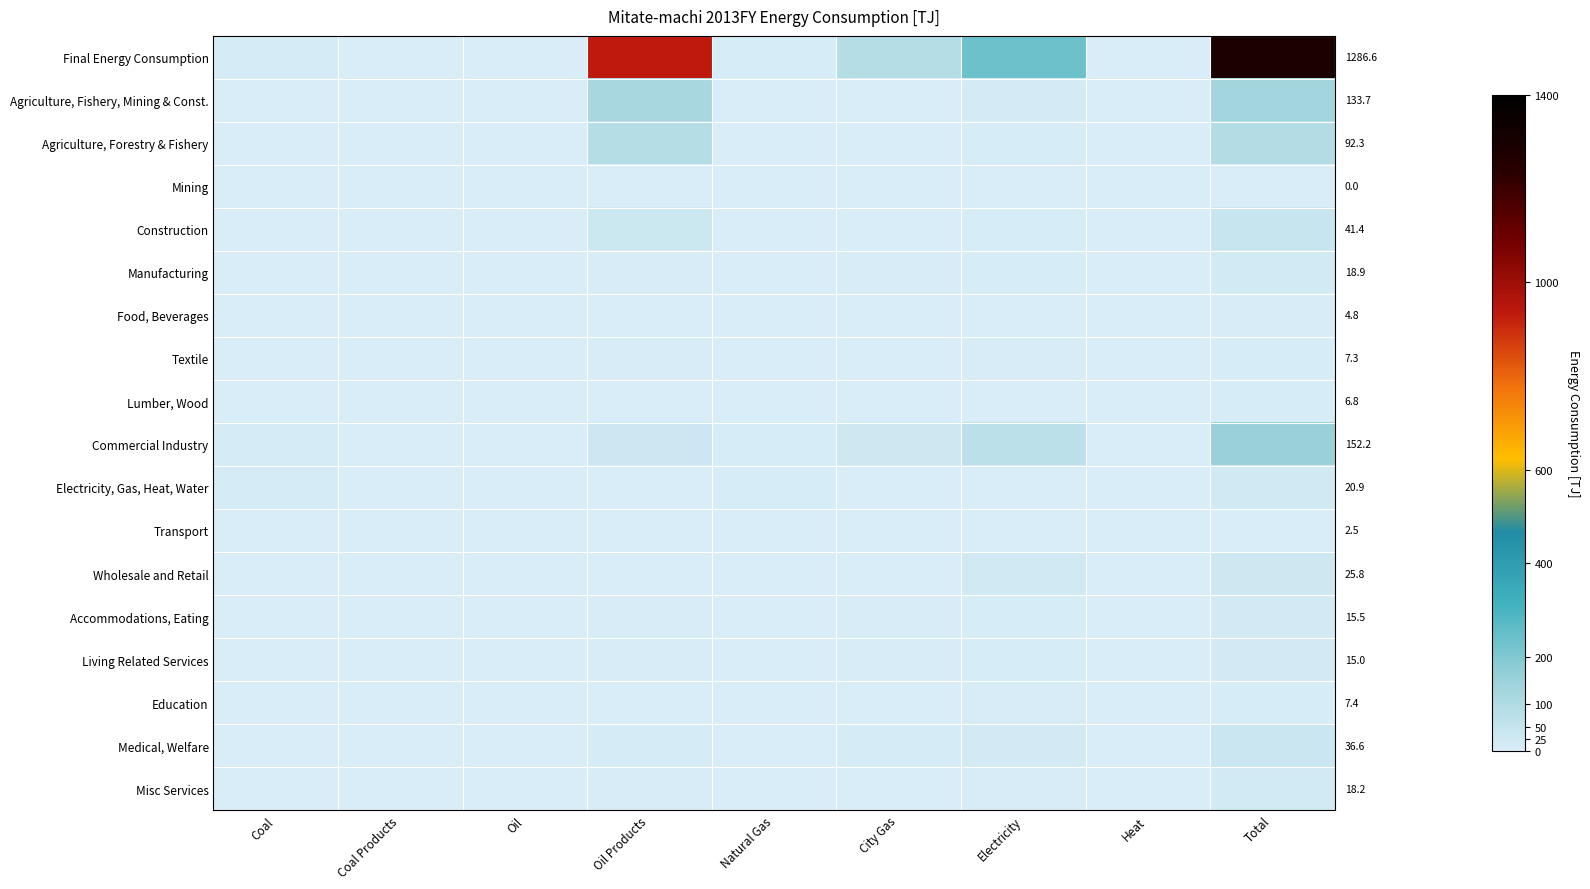

How many data points in Construction are above 0?

4